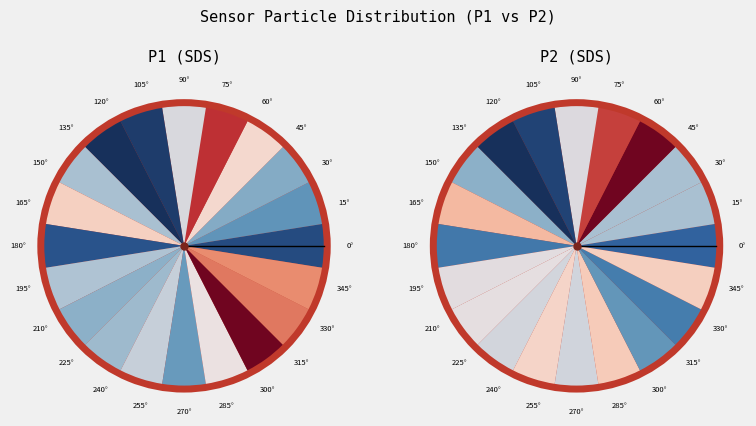

Does 00:27 account for over 50% of the chart?

No